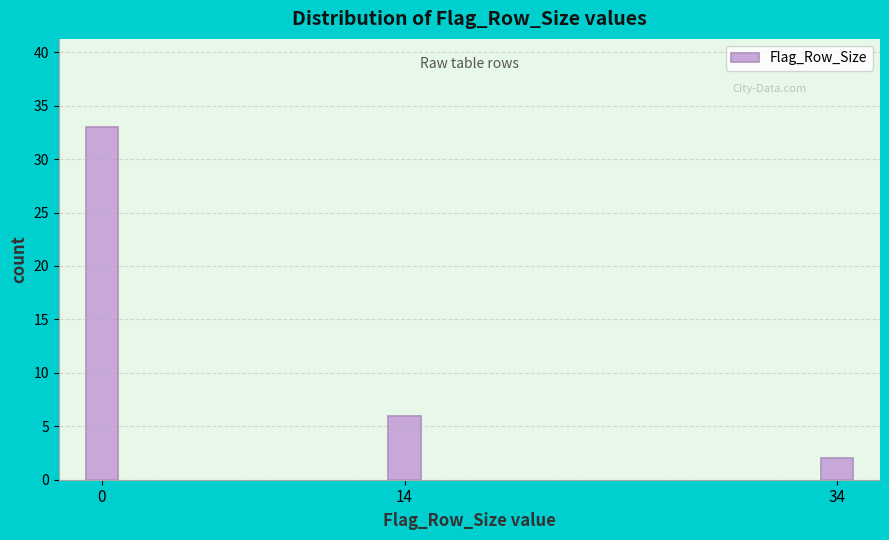

Reading left to right, list all the values displayed in this chart.

0=33	14=6	34=2